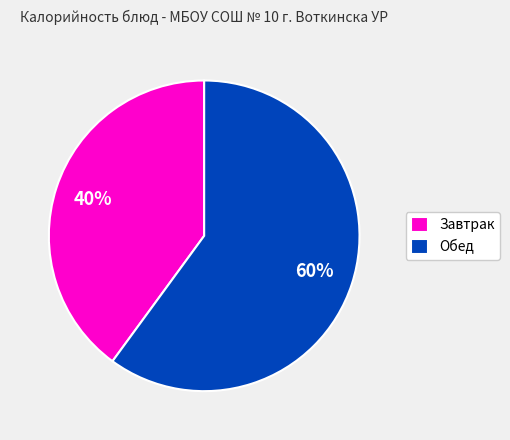

Combined, do Обед and Завтрак account for over 50%?

Yes